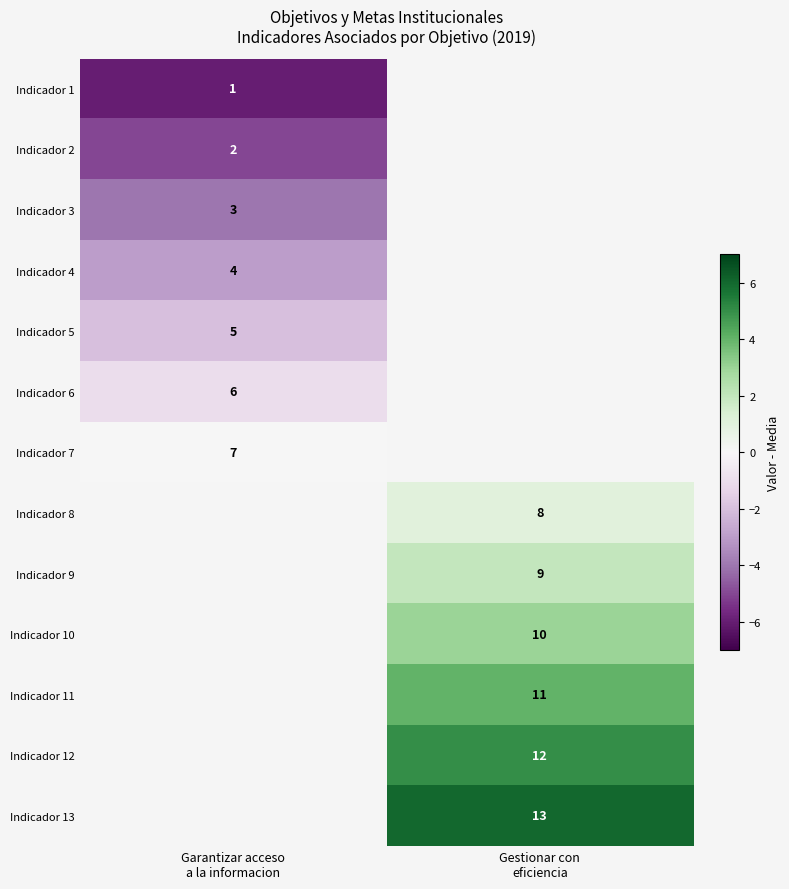

Rank the categories by Indicador 5 value from highest to lowest.

Garantizar acceso a la informacion, Gestionar con eficiencia